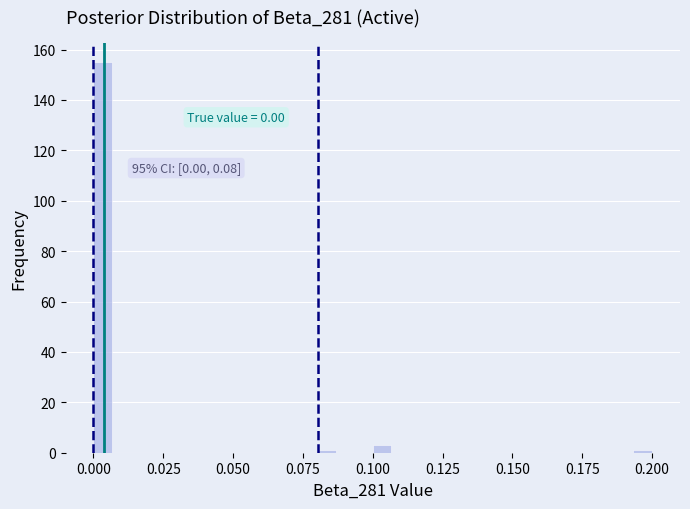

Read against the x-axis, roughly where is the centre of the tallest bar?

0.005